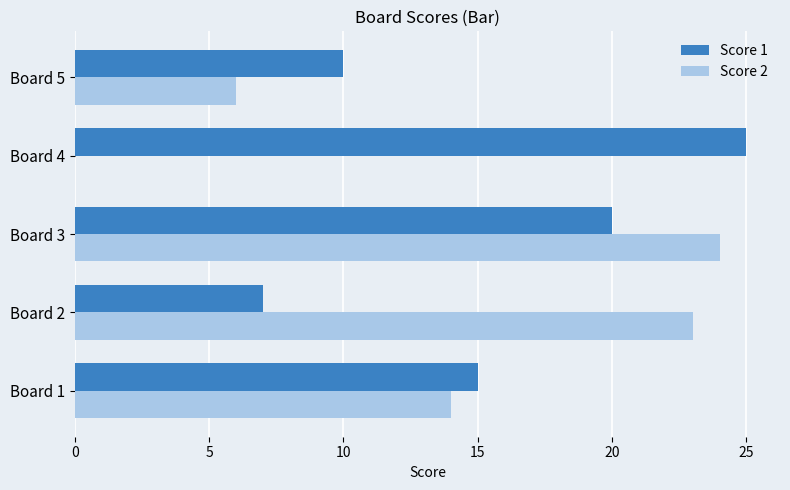

Which series changed the most between Board 3 and Board 5?

Score 2